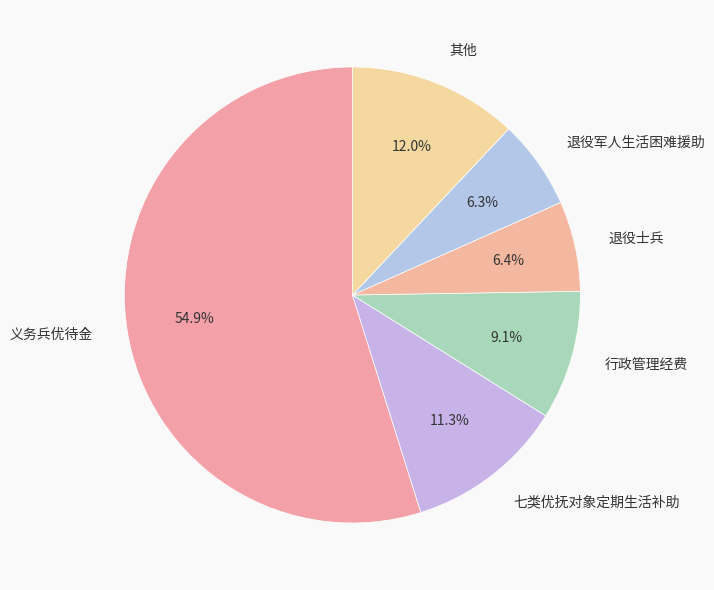

What is the total percentage of 其他 and 义务兵优待金?

66.9%